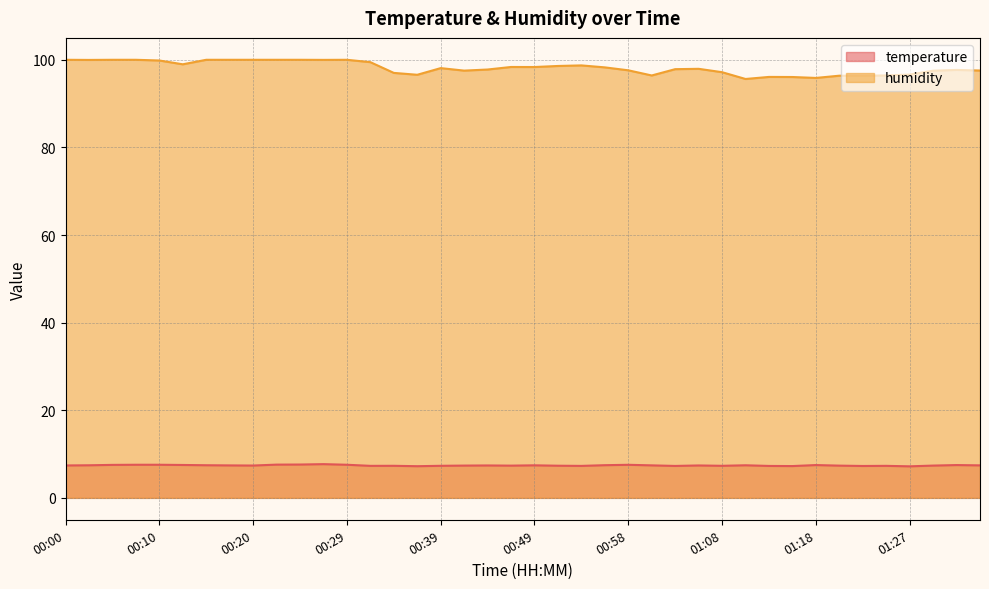

What is the approximate value of humidity at 00:22?

100.0